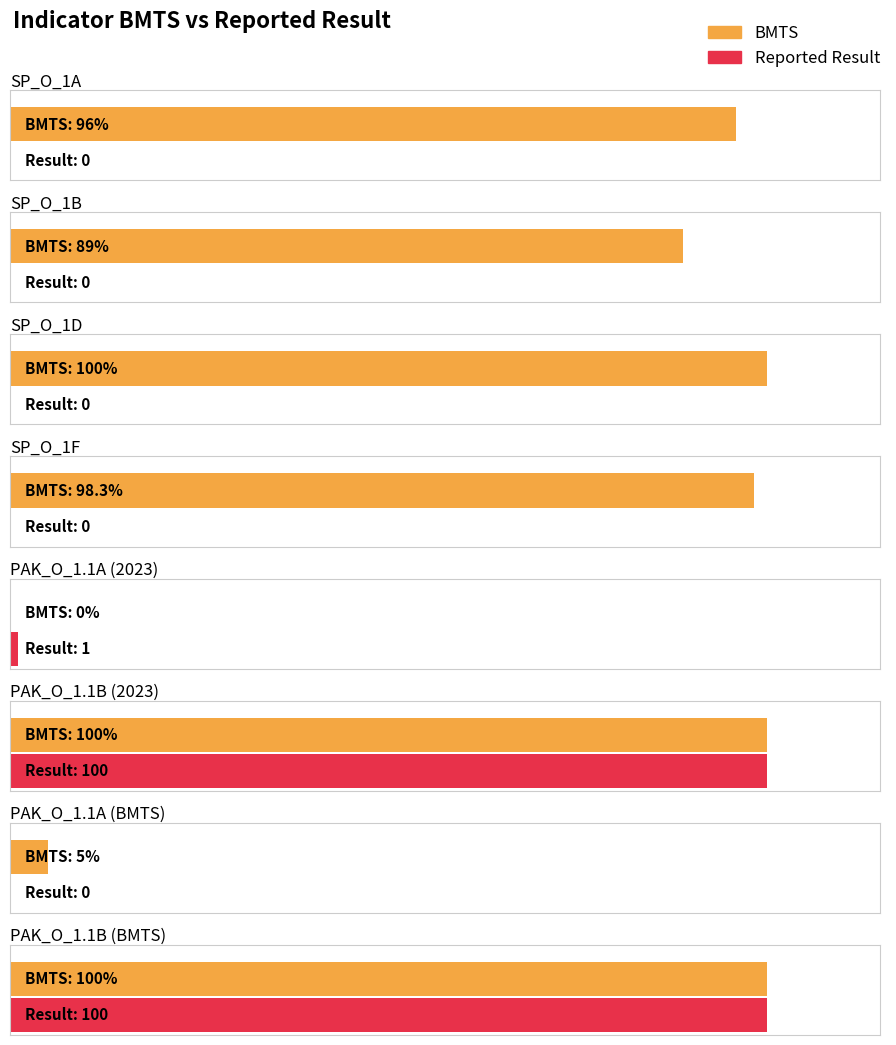

Reading left to right, extract all data points from this chart.

BMTS: SP_O_1A=96.0	SP_O_1B=89.0	SP_O_1D=100.0	SP_O_1F=98.3	PAK_O_1.1A (2023)=0.0	PAK_O_1.1B (2023)=100.0	PAK_O_1.1A (BMTS)=5.0	PAK_O_1.1B (BMTS)=100.0
Reported Result: SP_O_1A=0.0	SP_O_1B=0.0	SP_O_1D=0.0	SP_O_1F=0.0	PAK_O_1.1A (2023)=1.0	PAK_O_1.1B (2023)=100.0	PAK_O_1.1A (BMTS)=0.0	PAK_O_1.1B (BMTS)=100.0